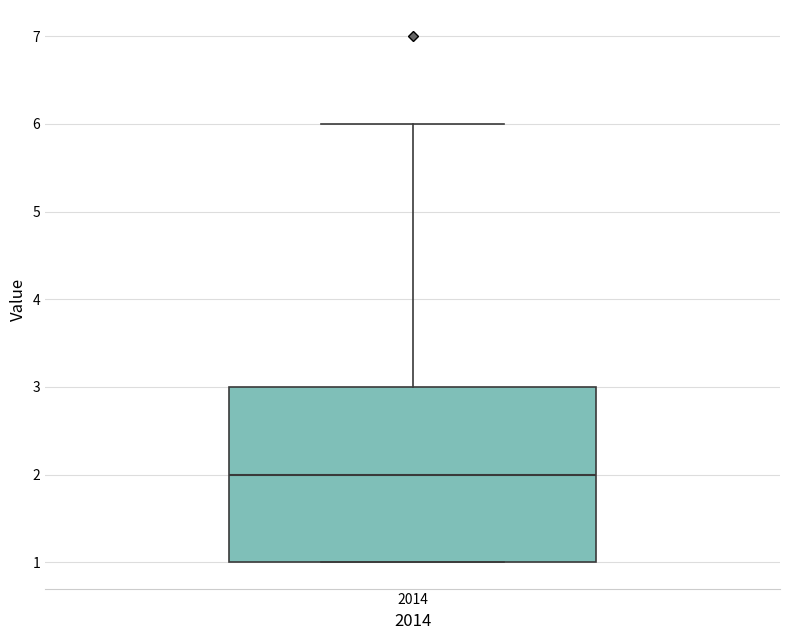

Read this box plot against the y-axis: the position of the median line, the range covered by the box, and the ends of both whiskers. The values are not printed on the chart, so give them approximately, as read against the axis.

median 2, box 1 to 3, whiskers 1 to 6